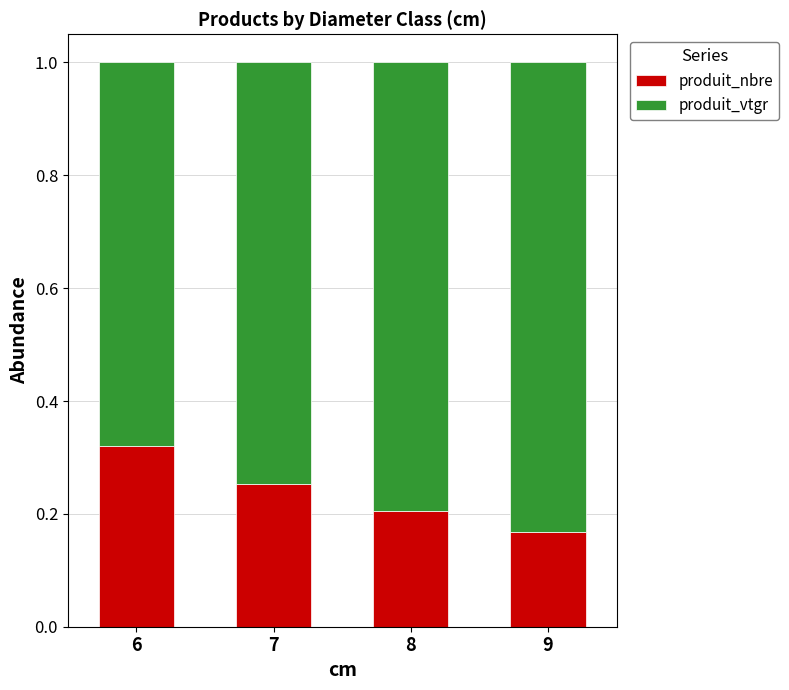

What is the total value across all series at 9?

1.0